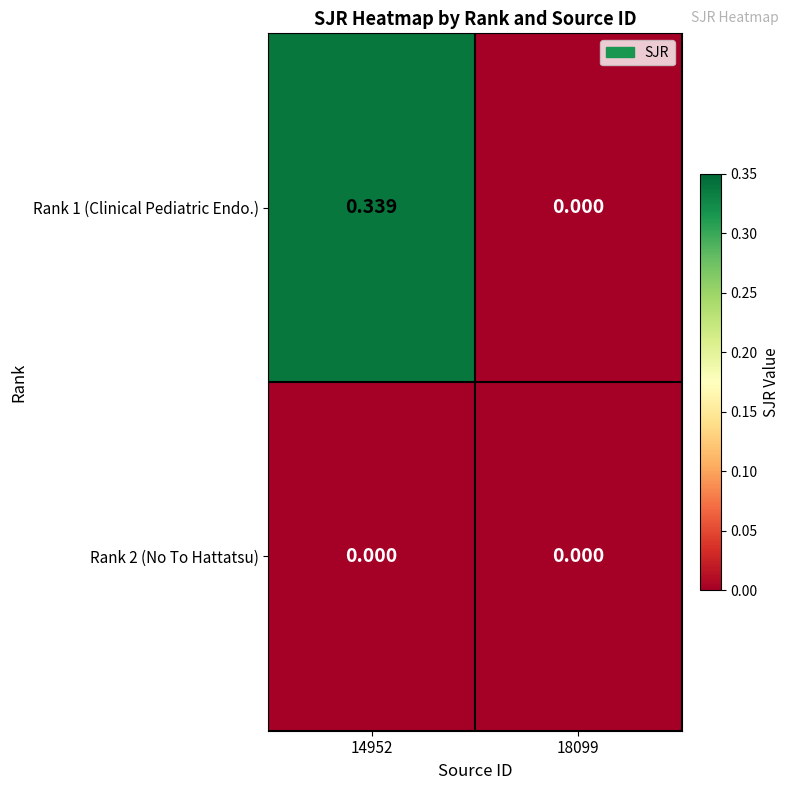

Is the value of Rank 2 (No To Hattatsu) at 14952 greater than the value of Rank 1 (Clinical Pediatric Endo.) at 14952?

No